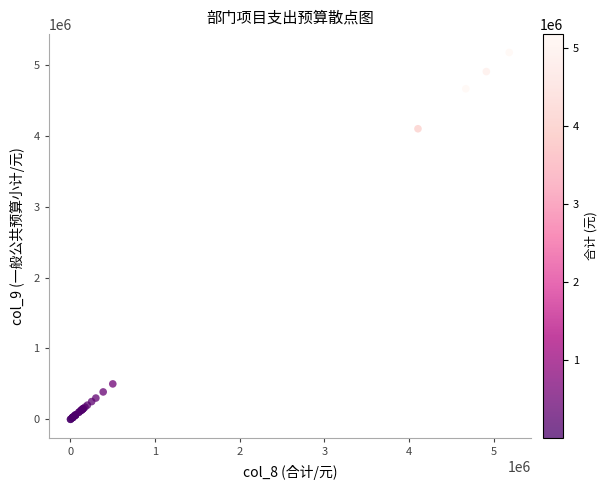

What Y value in the scatter plot is closest to 2590706?

4103815.0